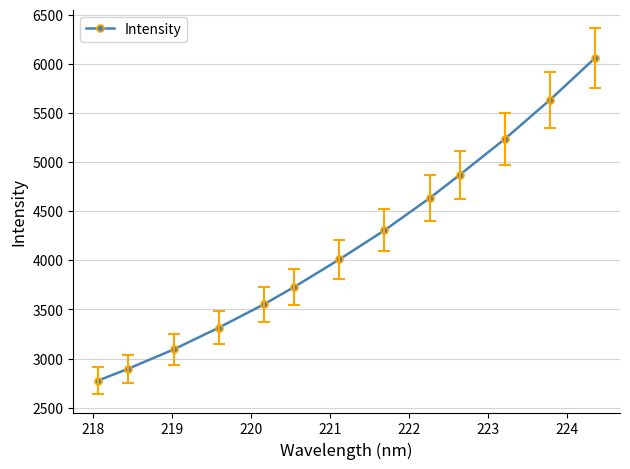

What is the greatest value displayed?

6062.0